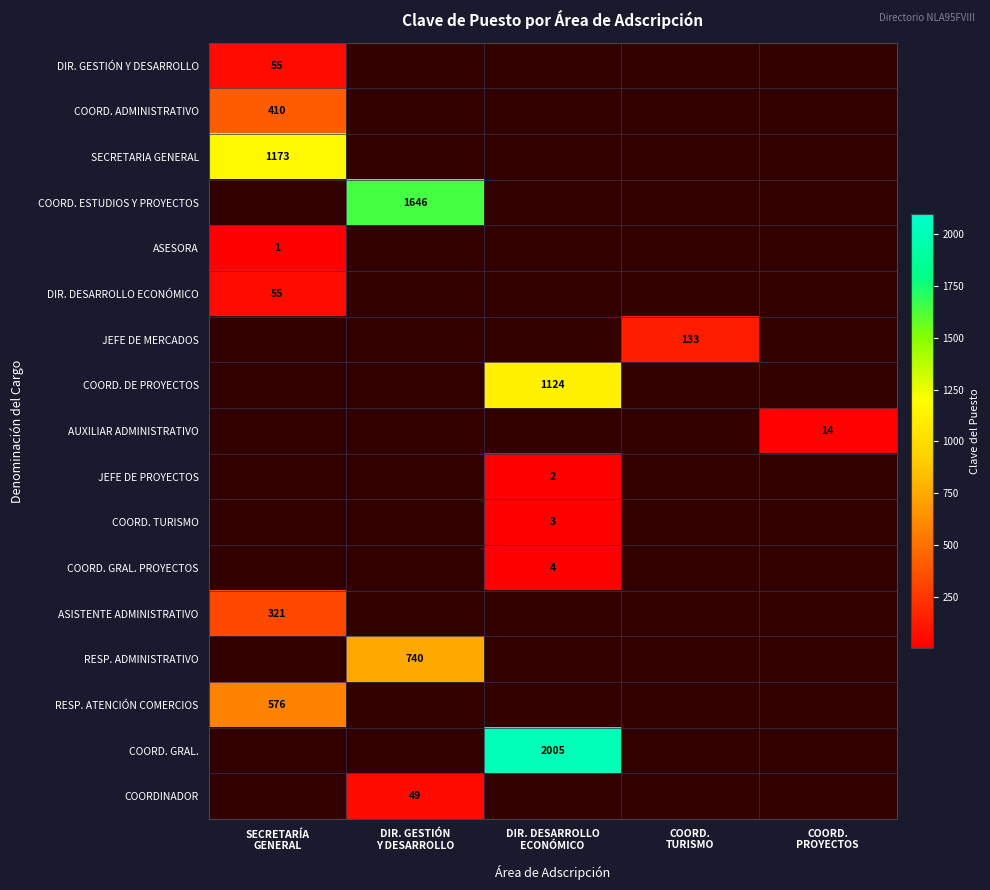

What is the maximum value shown in the chart?

2005.0